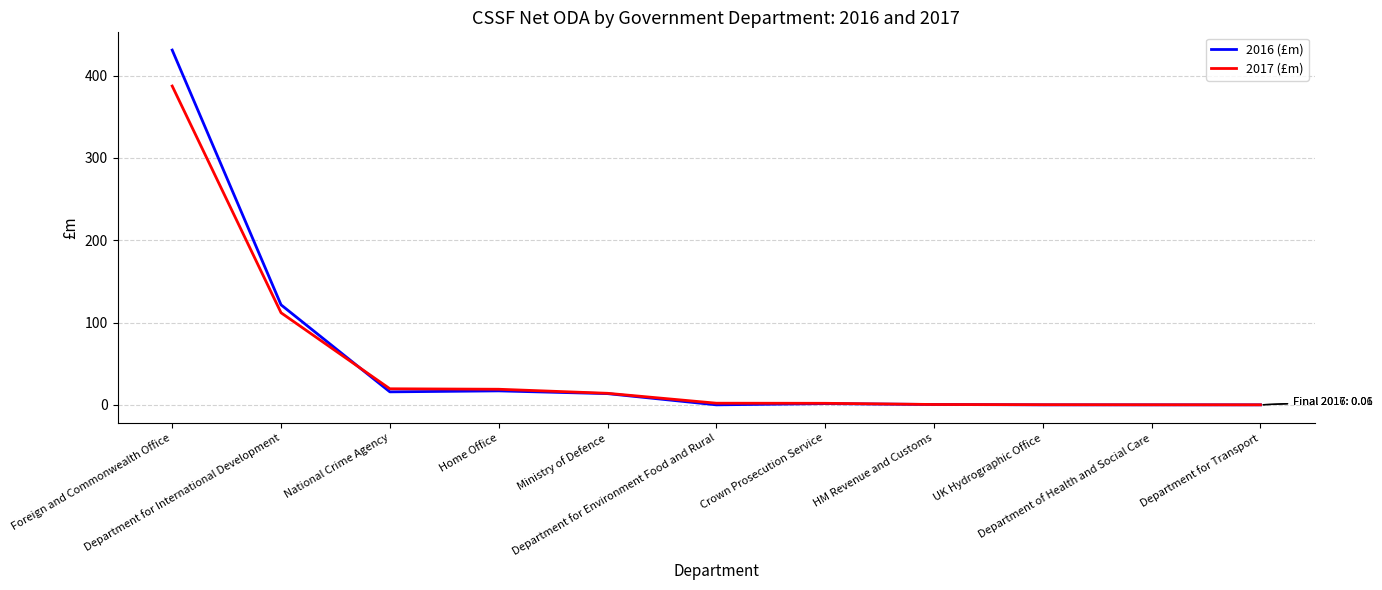

At which category is the sum across all series the highest?

Foreign and Commonwealth Office